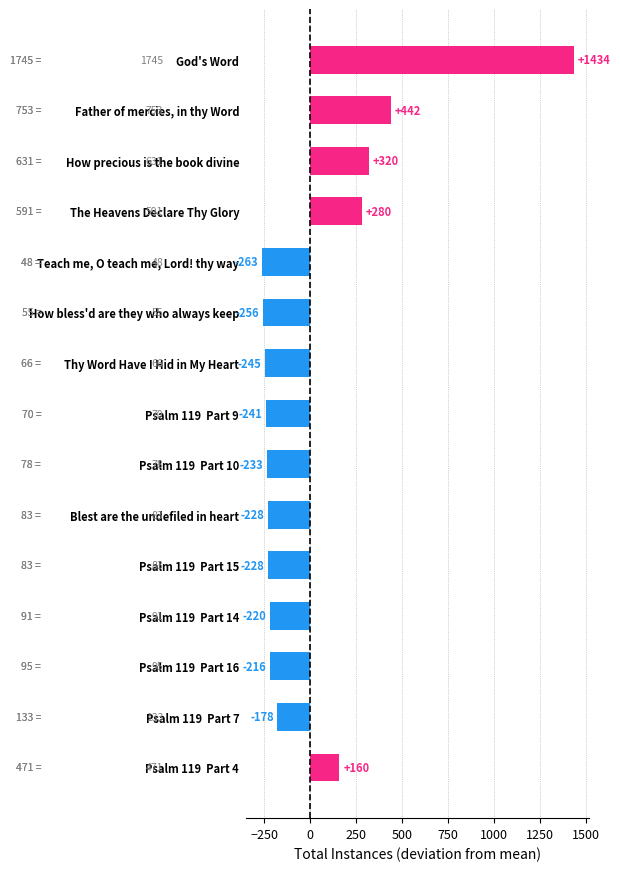

What is the ratio of the value at God's Word to the value at Psalm 119  Part 4?

9.0